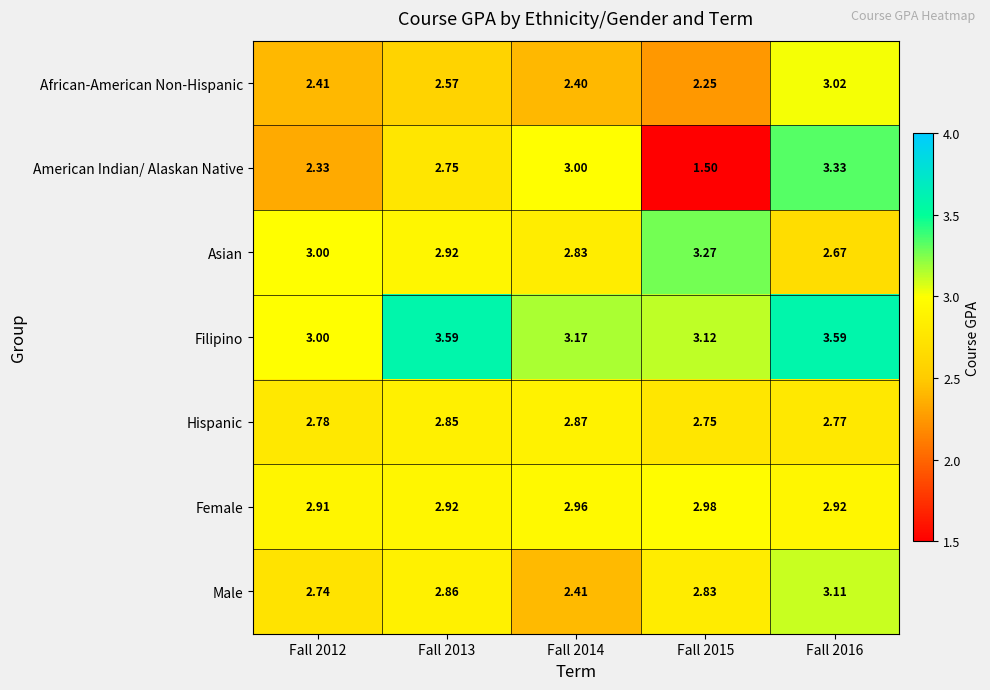

List the series in order of their peak value, highest first.

Filipino, American Indian/ Alaskan Native, Asian, Male, African-American Non-Hispanic, Female, Hispanic